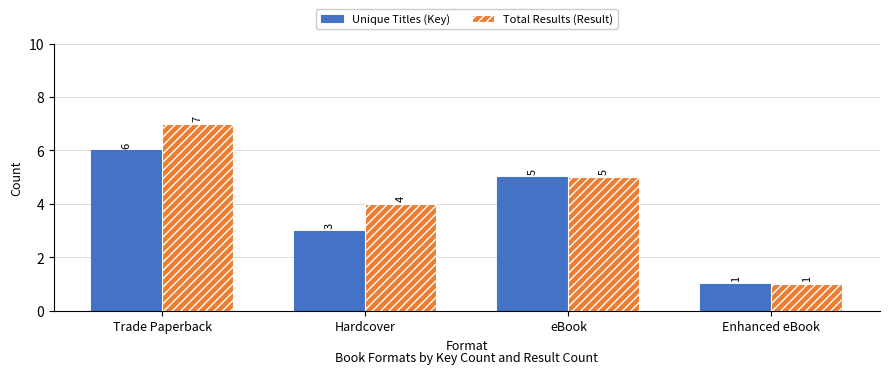

What is the lowest value of the Unique Titles (Key) series?

1